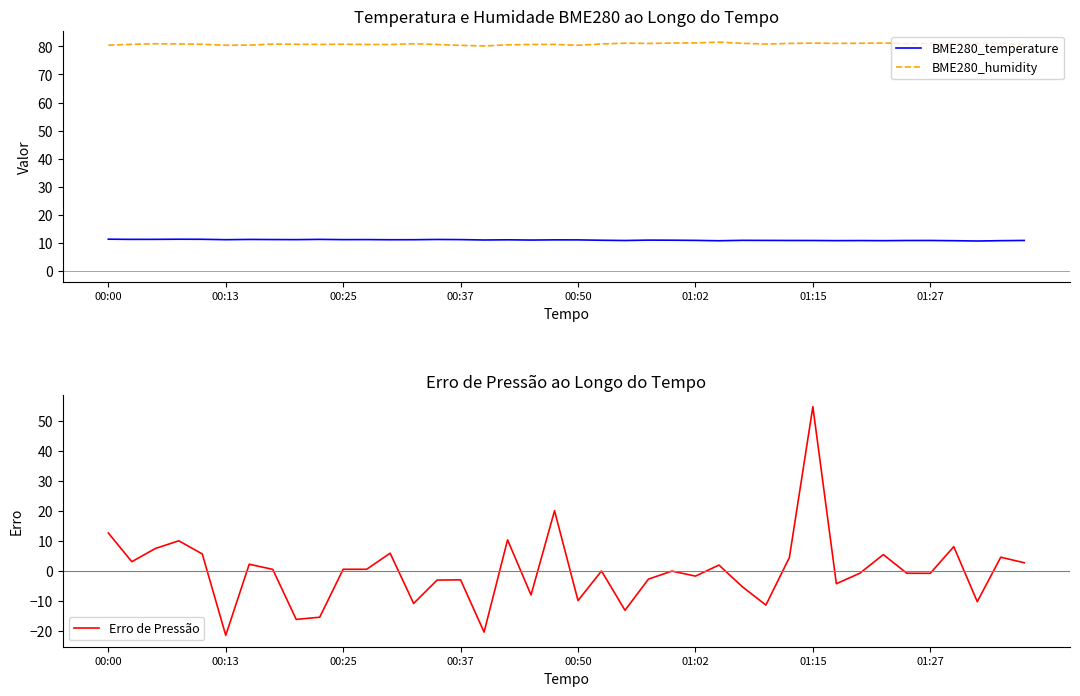

True or false: BME280_humidity and BME280_temperature intersect in this chart.

False